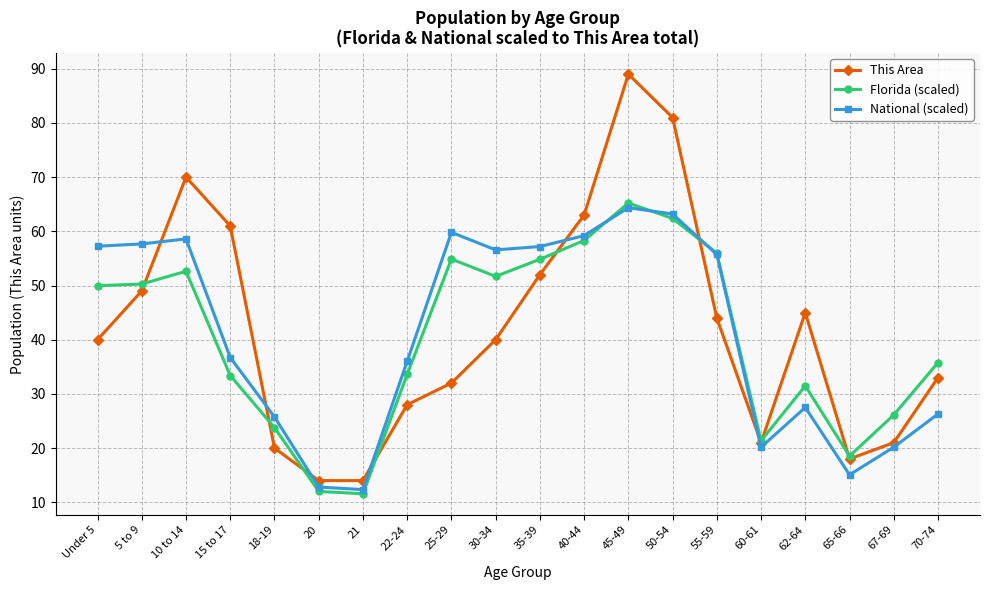

True or false: This Area has a value of 4.2 at 18-19.

False